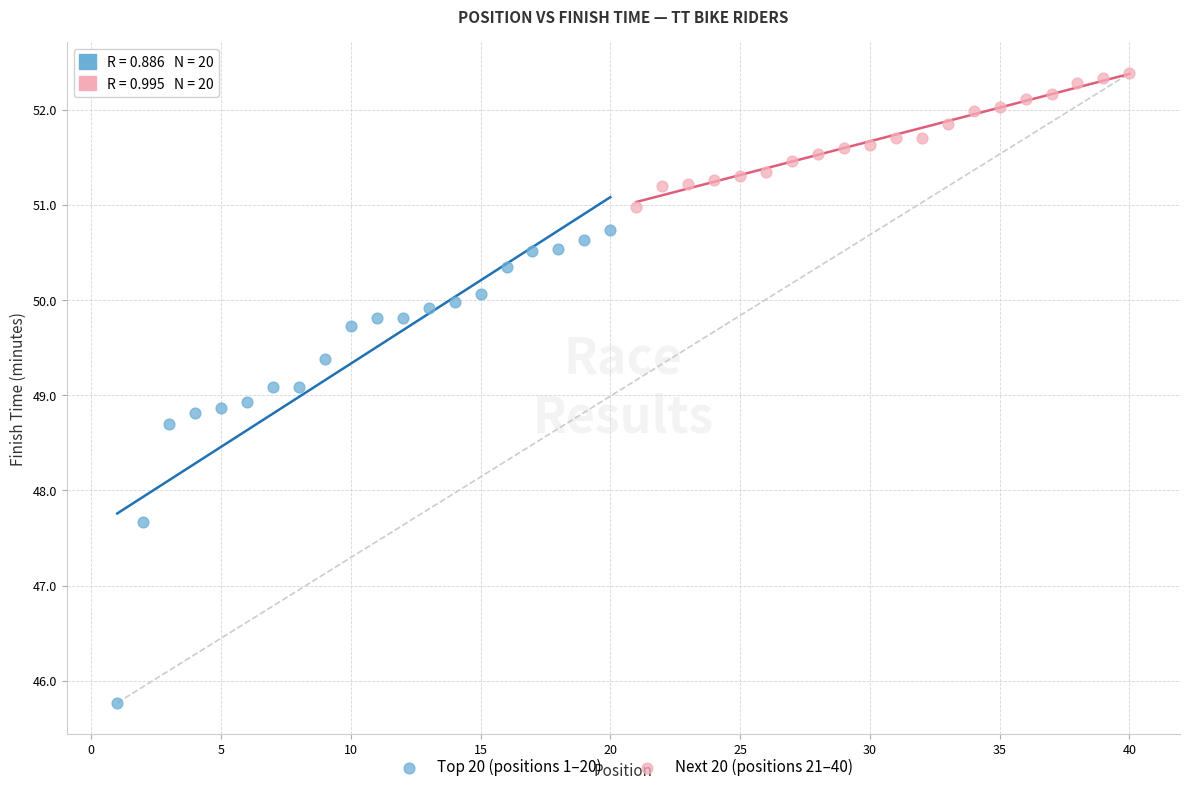

Which series contains the lowest Y value?

Top 20 (positions 1–20)